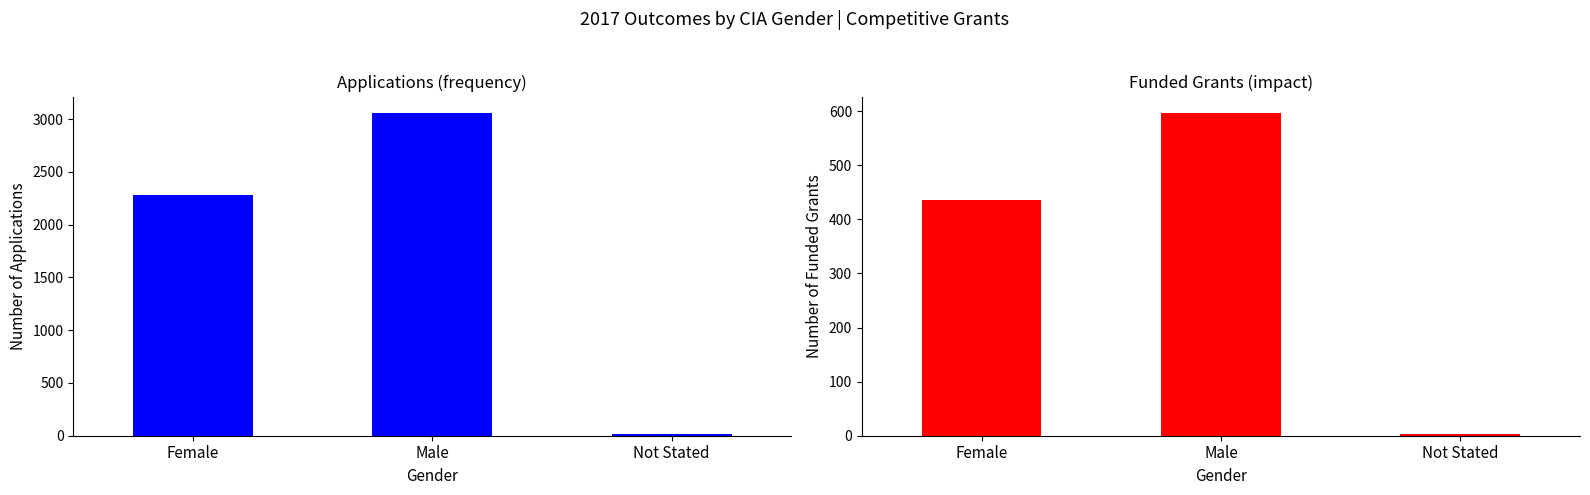

Which series changed the most between Female and Not Stated?

Applications